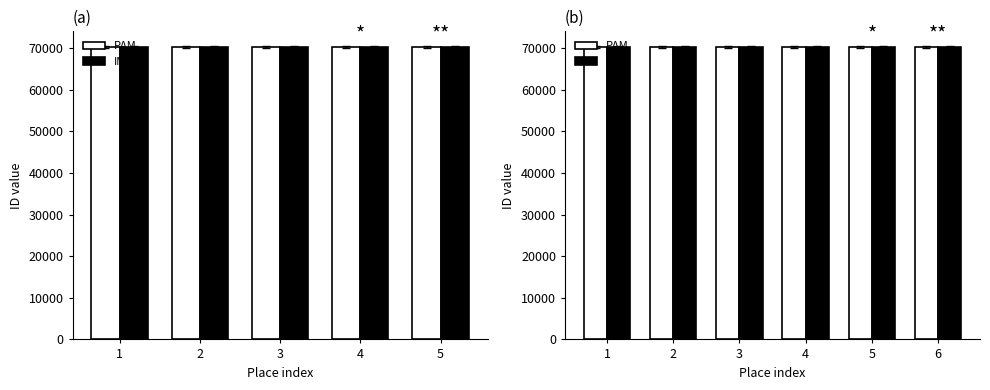

The value of IM at 4 is 125848. True or false?

False